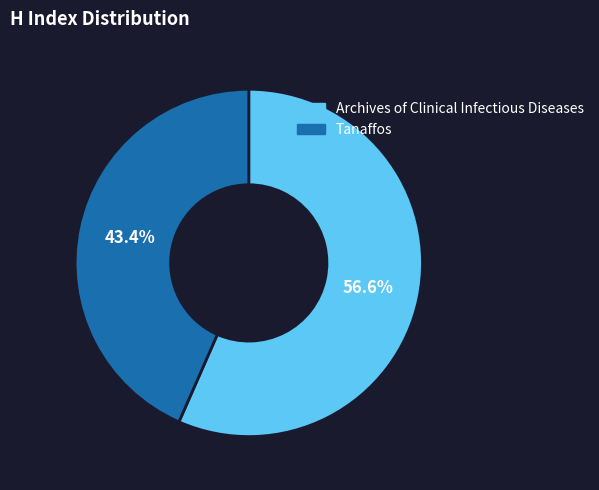

Does any single category account for the majority?

Yes